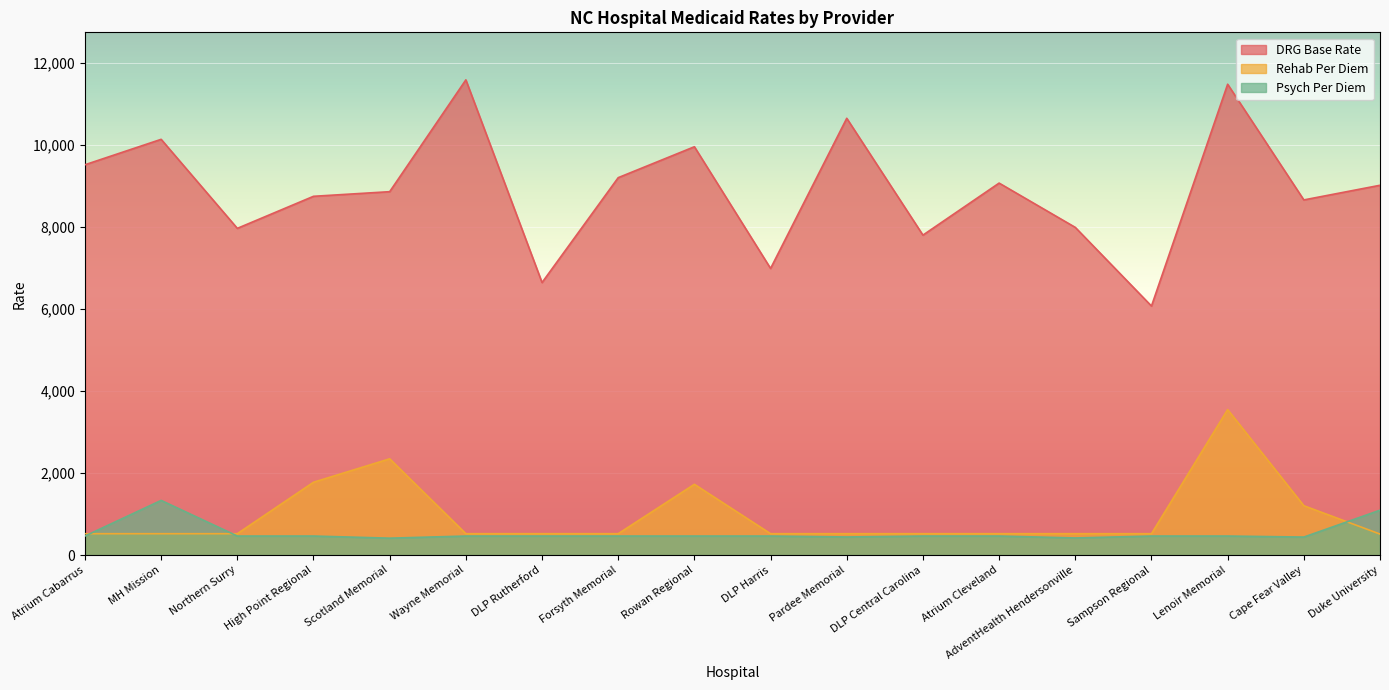

Which series has the largest total across all categories?

DRG Base Rate